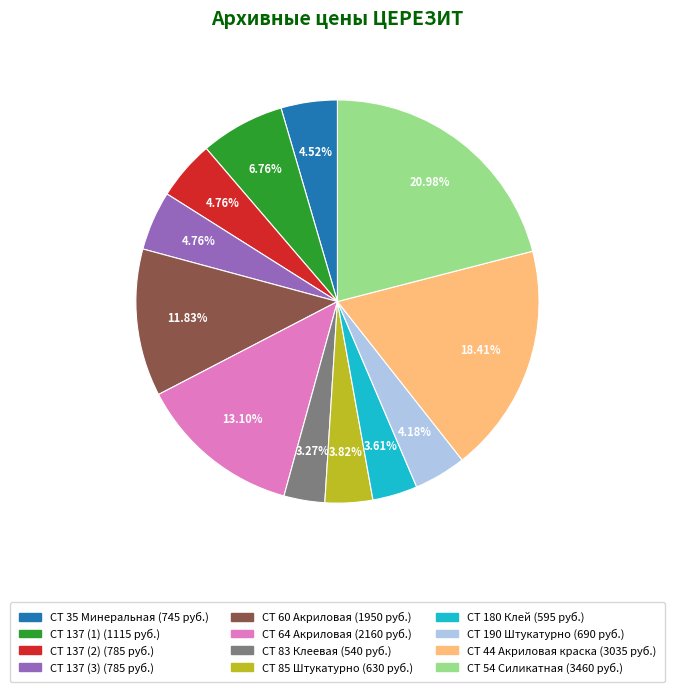

What is the ratio of the value at CT 137 (2) to the value at СТ 83 Клеевая?

1.5